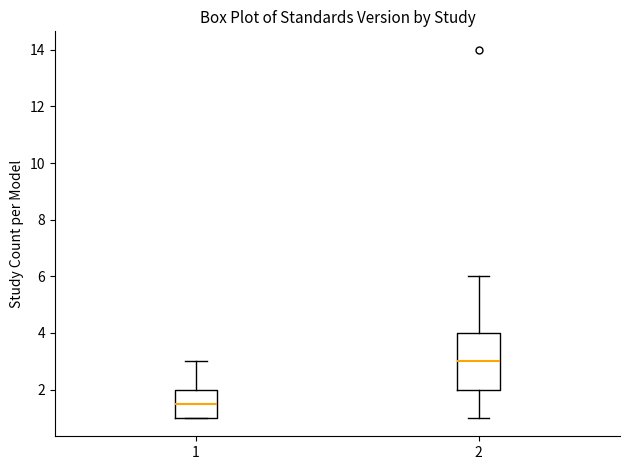

Which box has the highest median line?

2